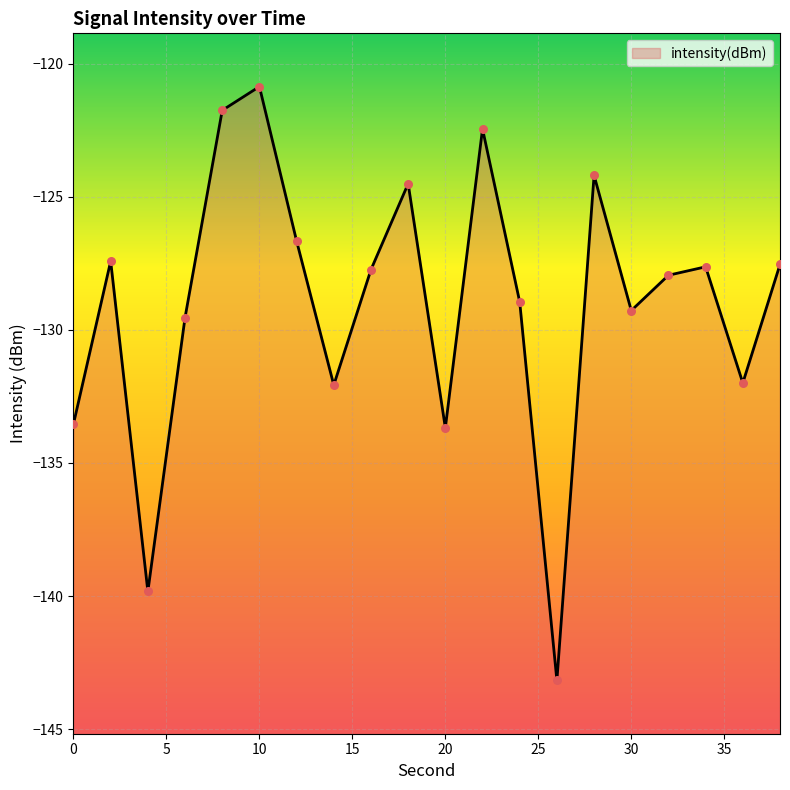

What is the change in value from 6 to 22?

+7.1